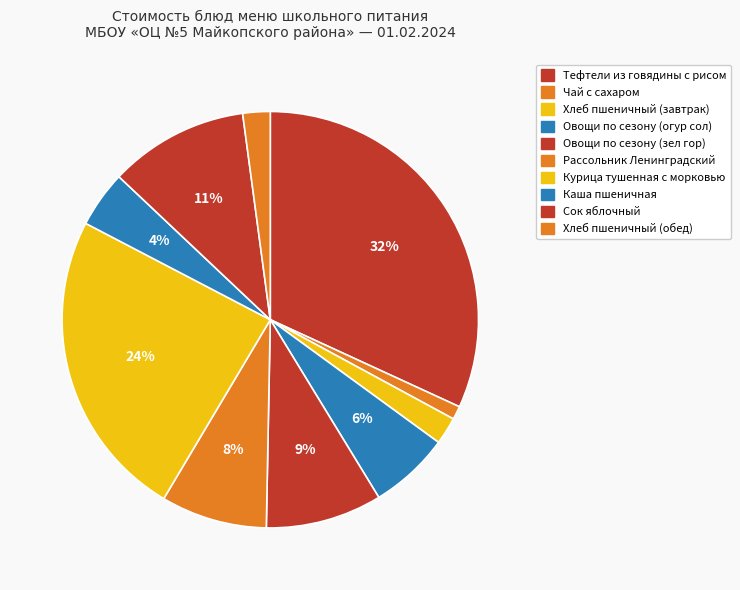

True or false: Овощи по сезону (огур сол) accounts for 17% of the total.

False